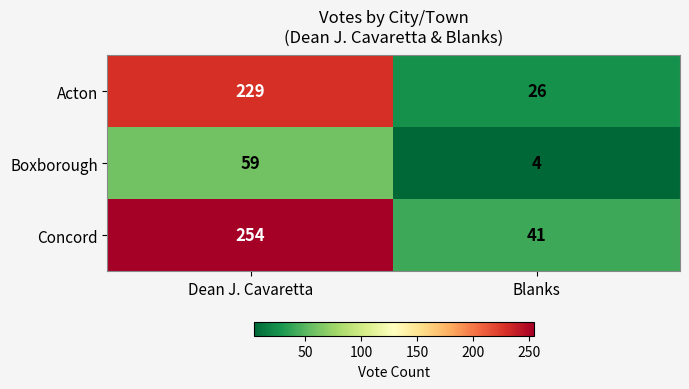

True or false: Boxborough has a value of 59 at Dean J. Cavaretta.

True